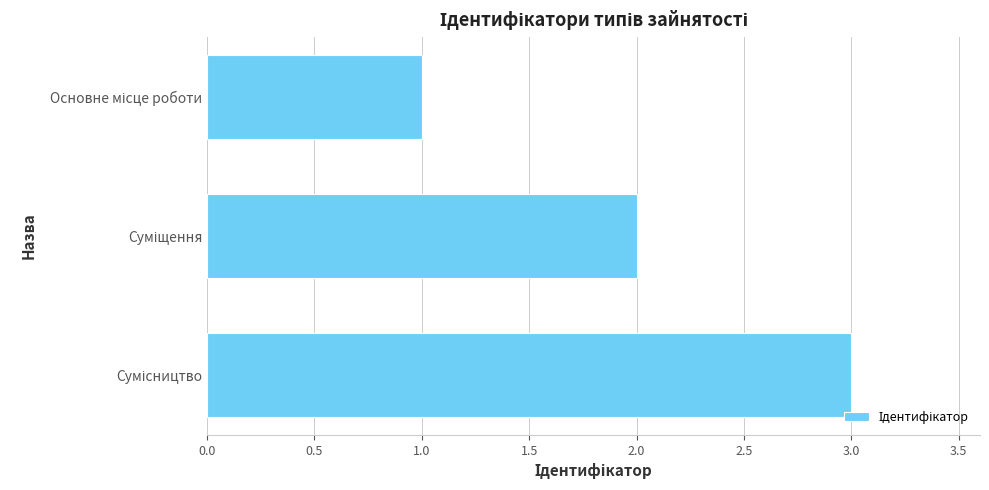

What is the maximum value shown in the chart?

3